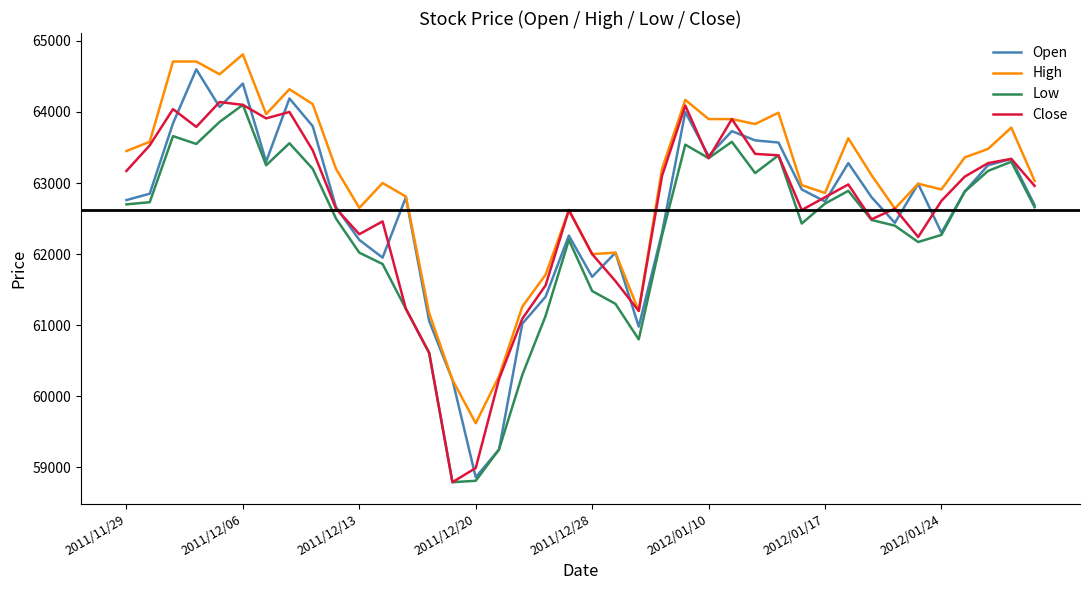

What is the minimum value for Close?

58790